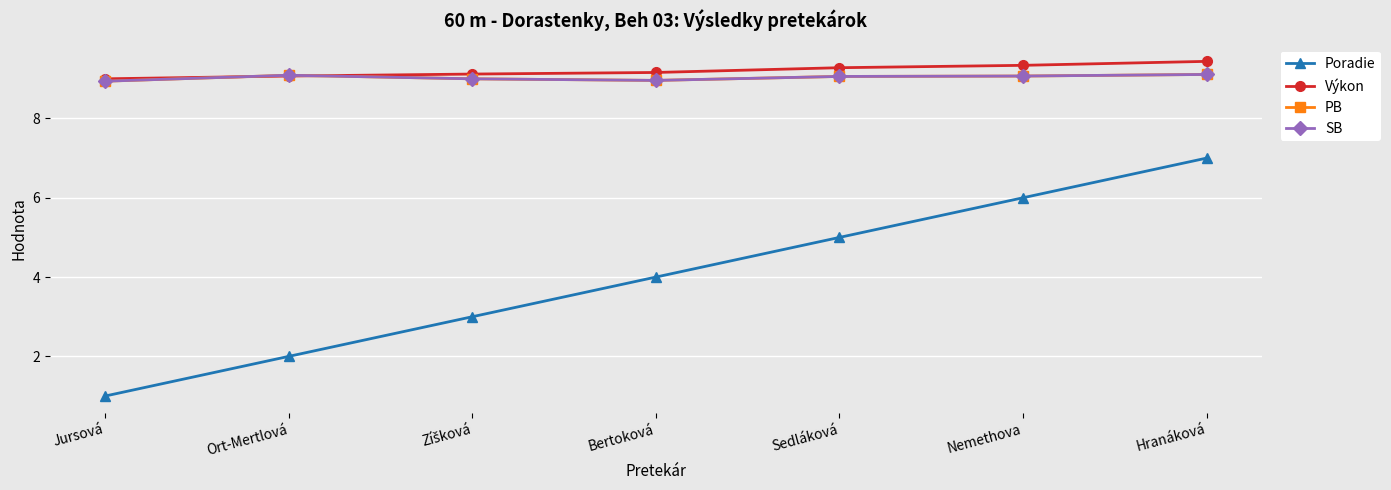

Is this an area chart (filled region under the line)?

No